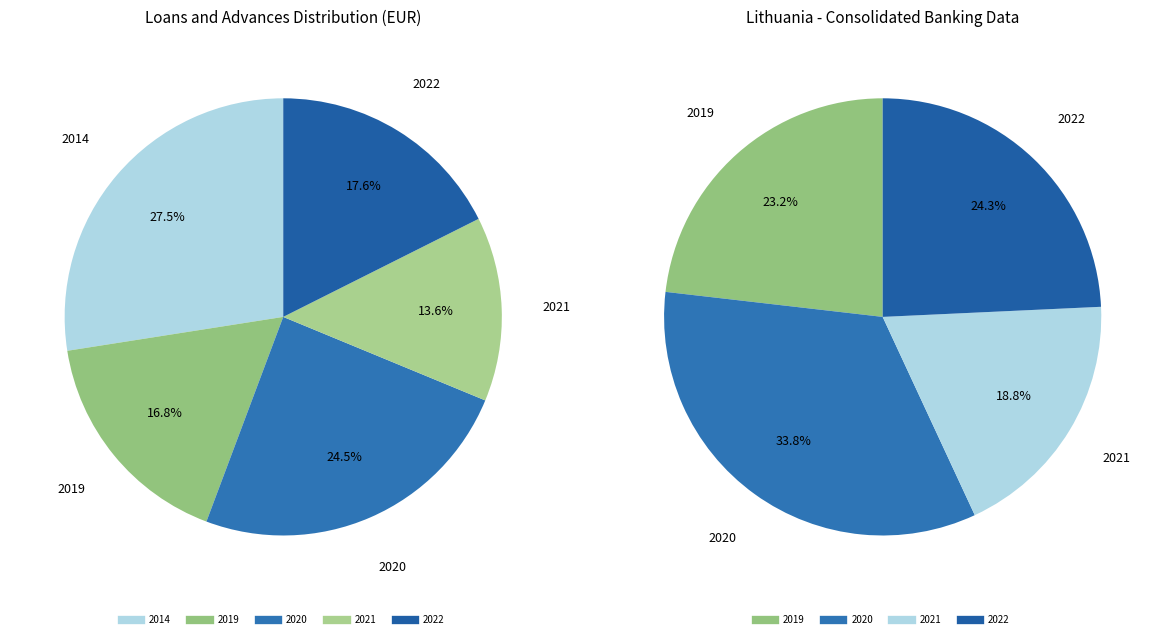

What is the ratio of the value at 2021 to the value at 2022?

0.8